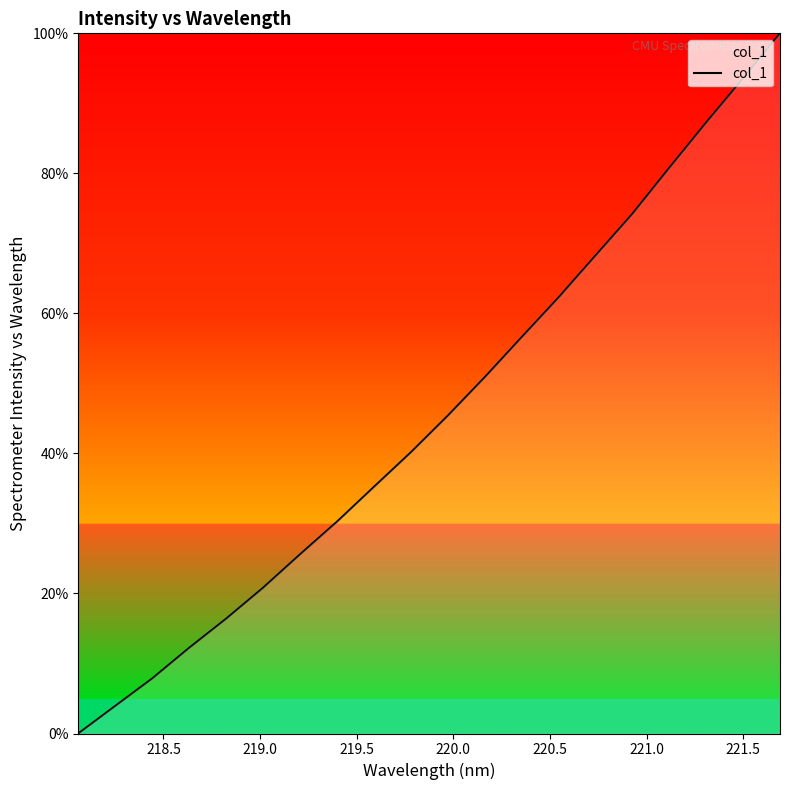

What is the difference between the maximum and minimum values?

100.0